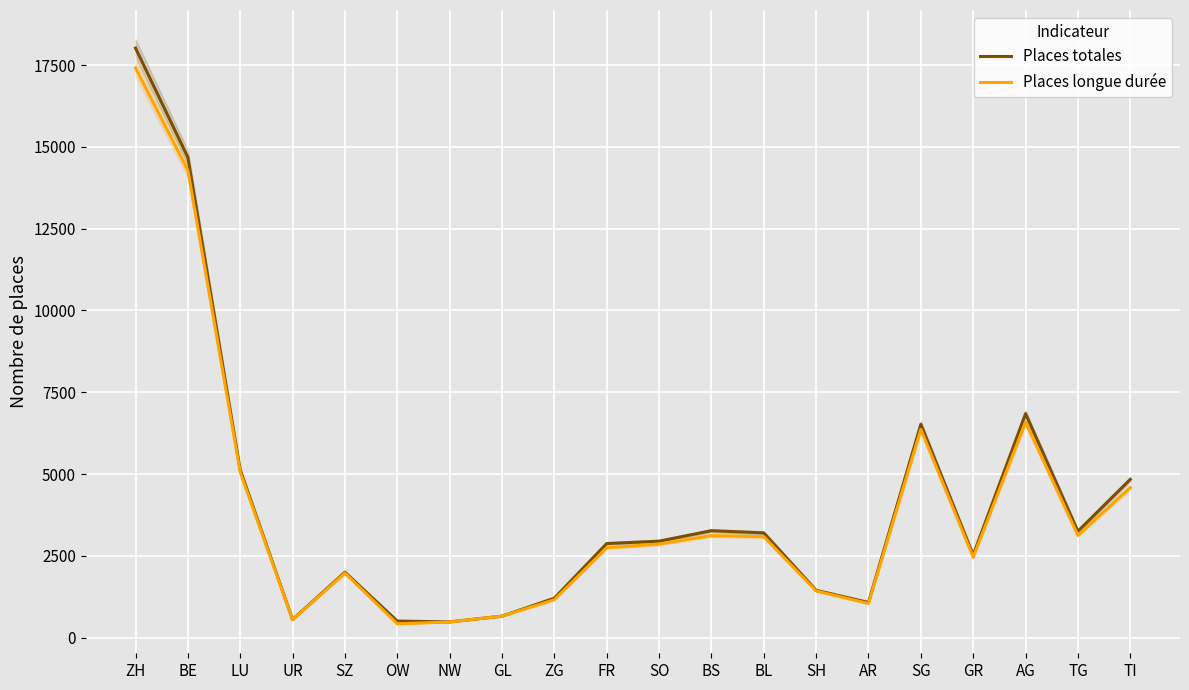

At which category does Places totales reach its first local valley?

UR